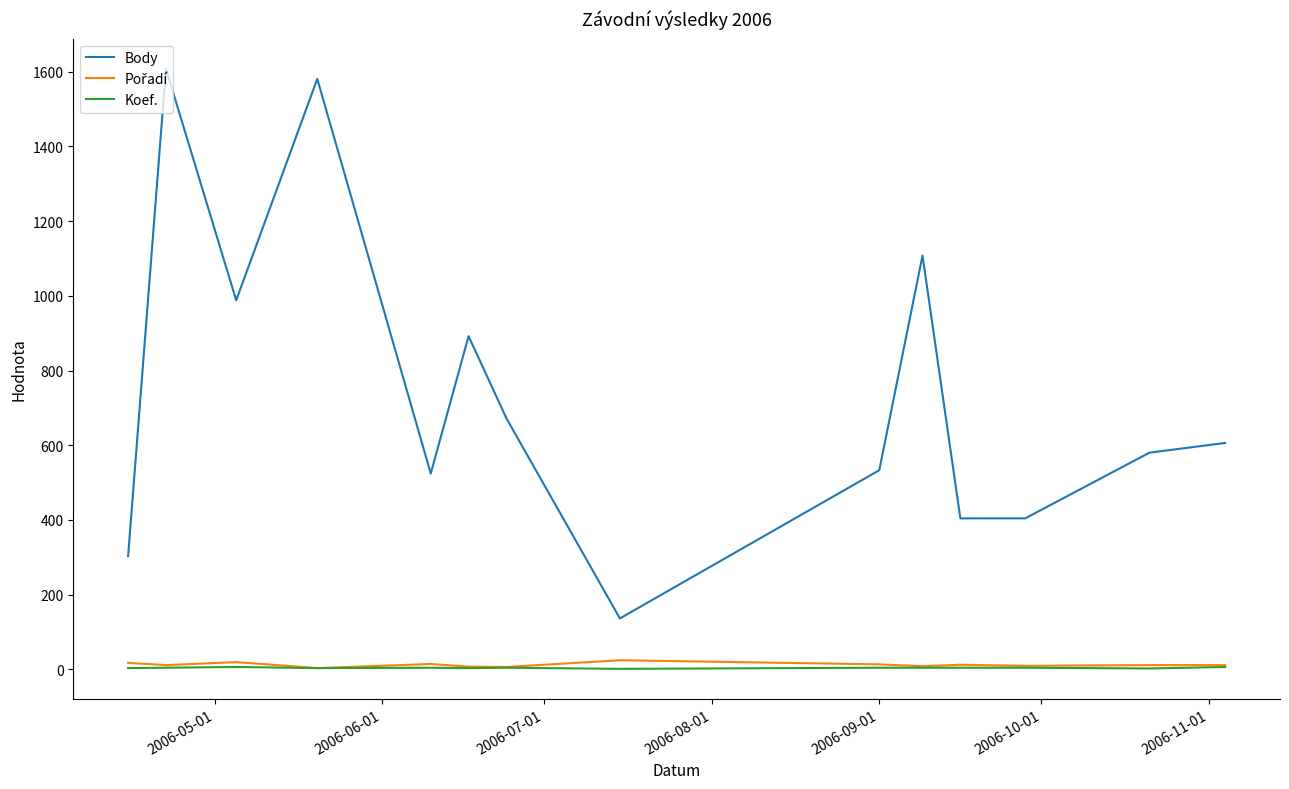

True or false: Body and Koef. cross at least once.

False